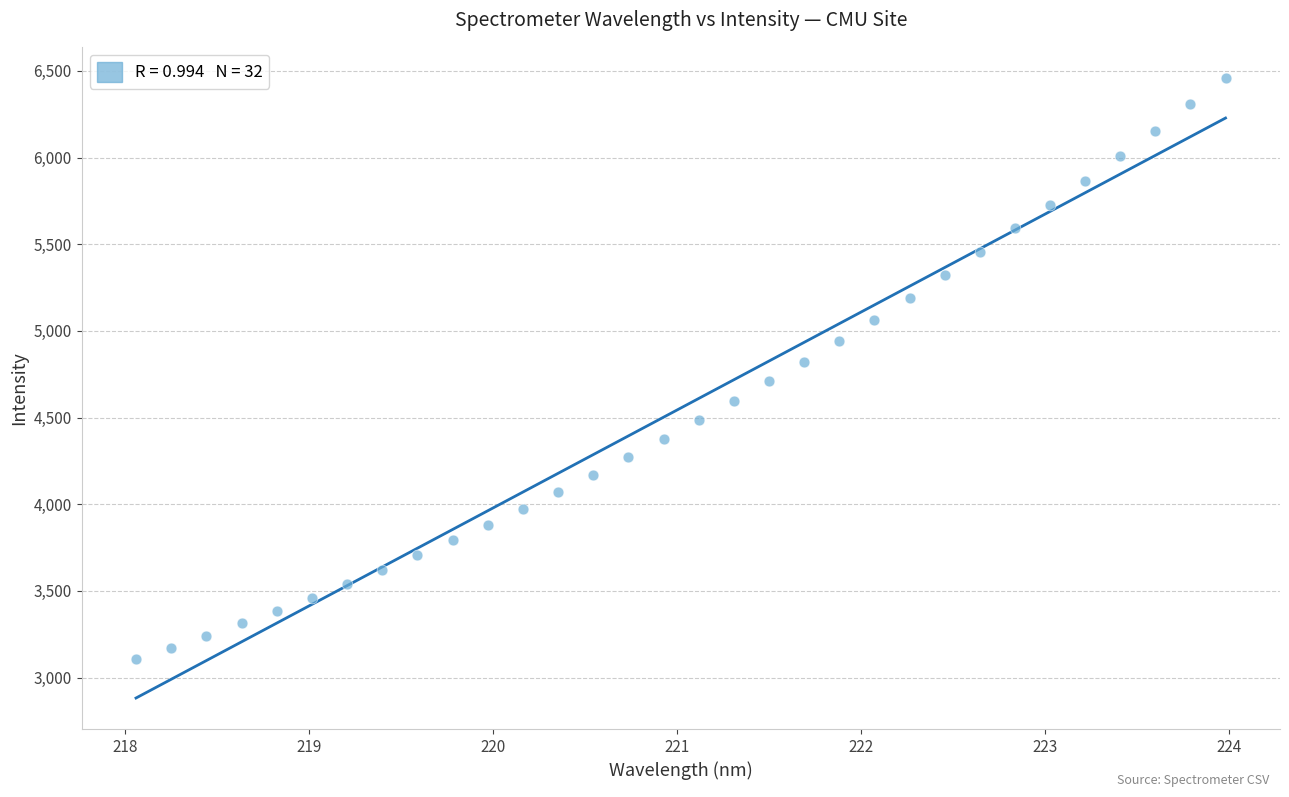

What is the range of Y values (max minus min)?

3353.0